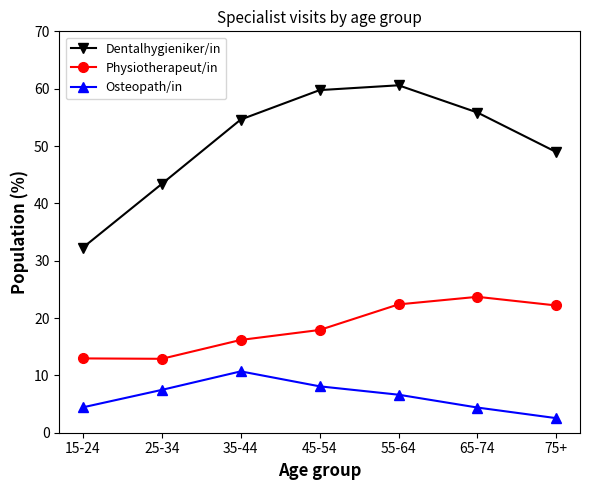

What position from the right is 55-64?

3